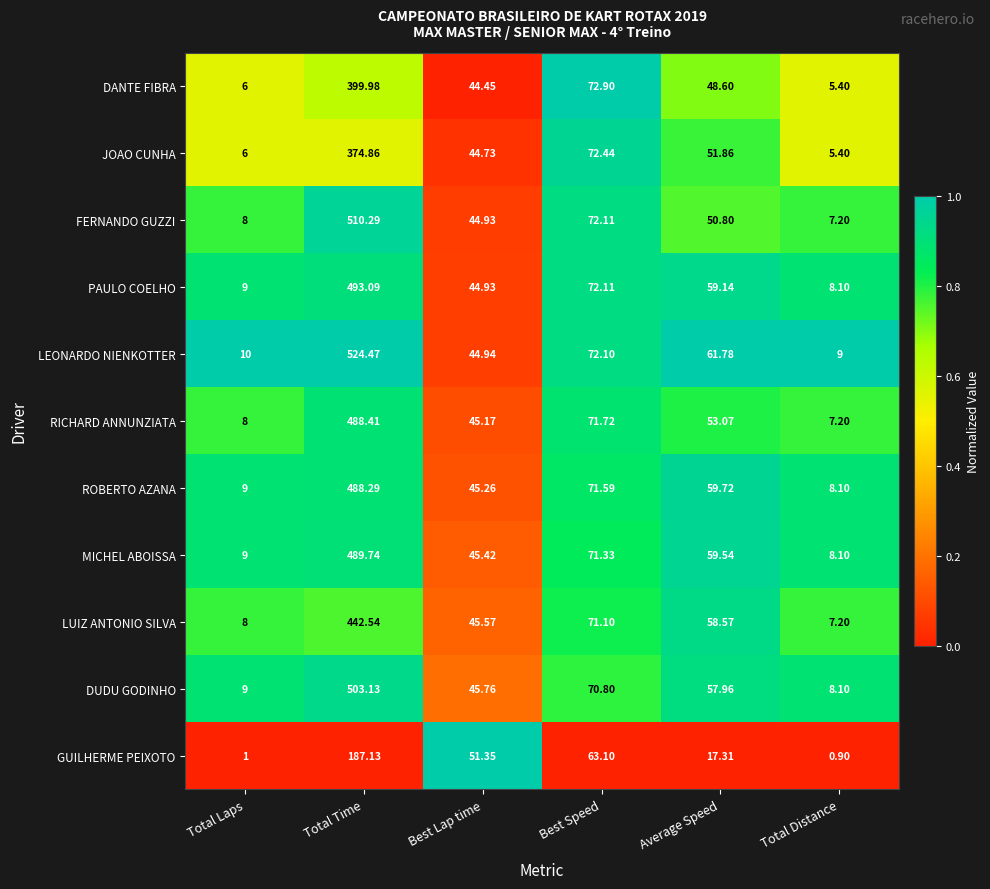

At which label is PAULO COELHO closest to 250?

Best Speed